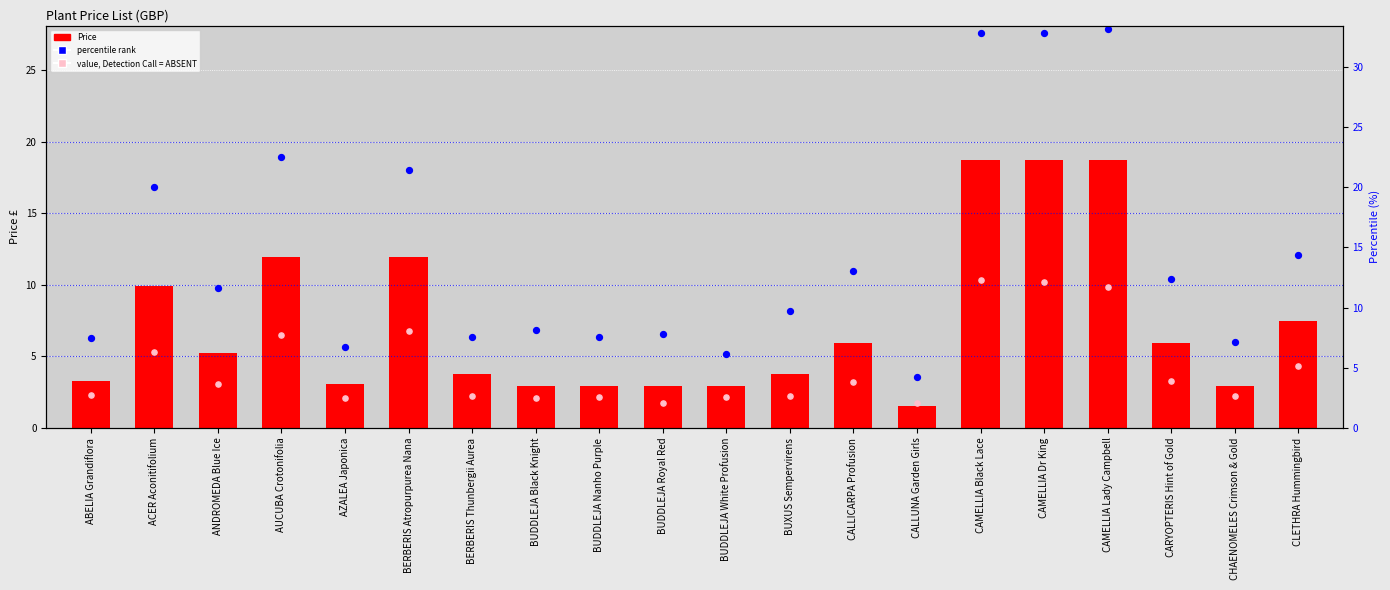

Which series has the largest total across all categories?

rank (percentile)